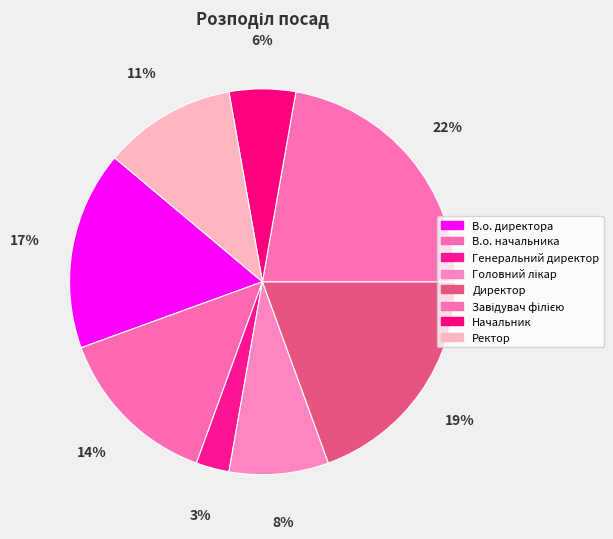

Between Начальник and Ректор, which is larger?

Ректор